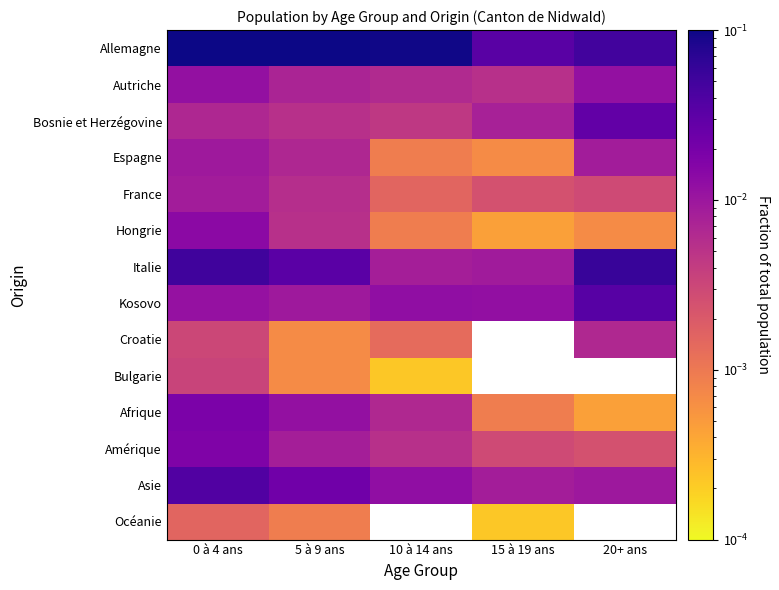

Rank the series by their maximum value, from highest to lowest.

Allemagne, Italie, Asie, Kosovo, Bosnie et Herzégovine, Afrique, Amérique, Hongrie, Autriche, Espagne, France, Croatie, Bulgarie, Océanie